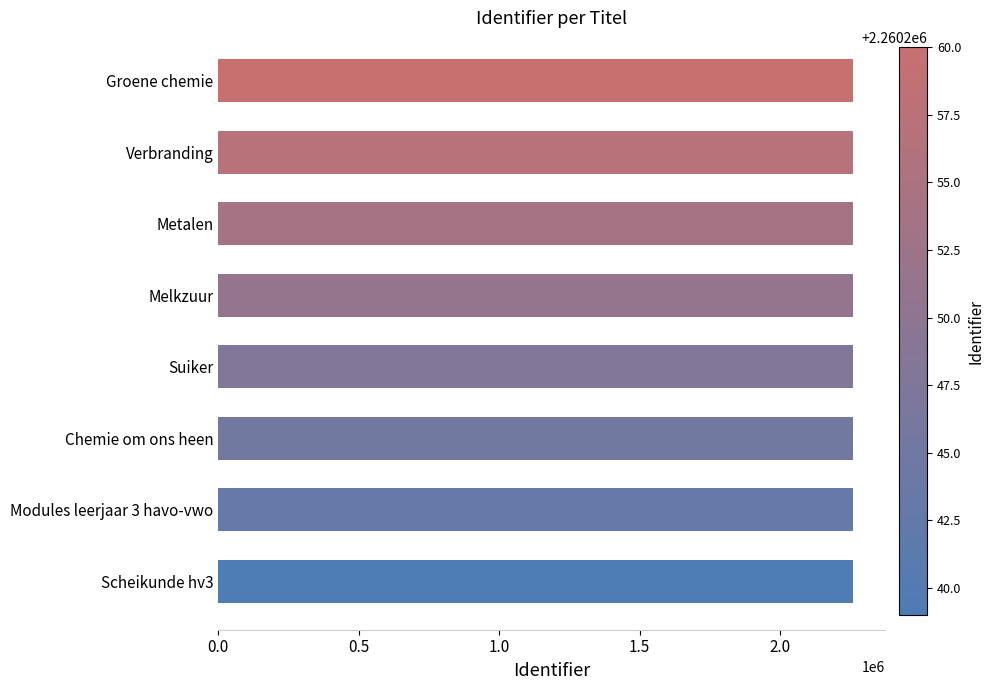

Is it true that the value at Chemie om ons heen is 4000965?

False